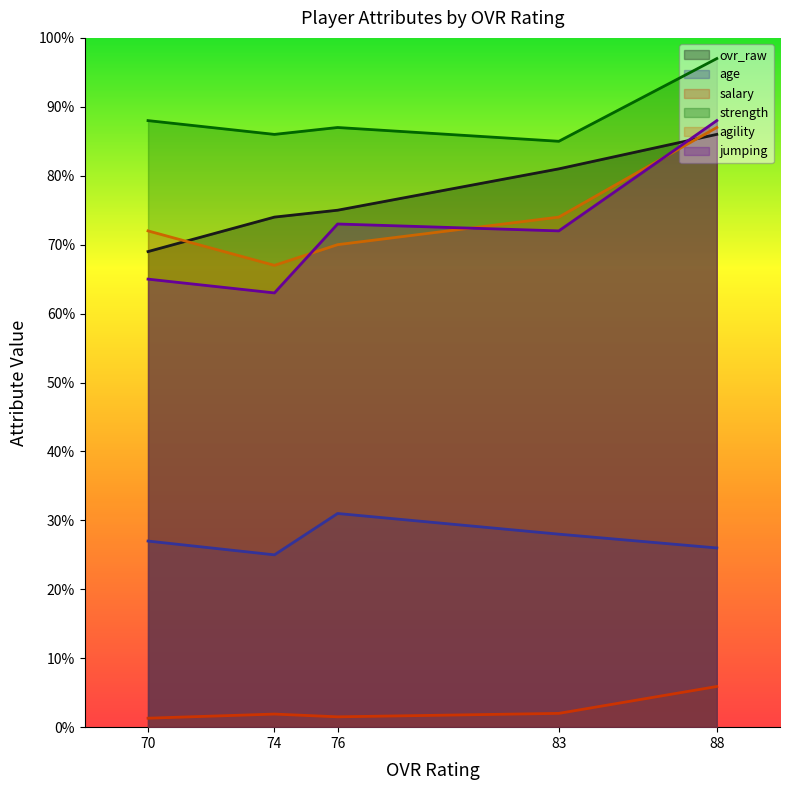

What is the total value across all series at 76?

337.5